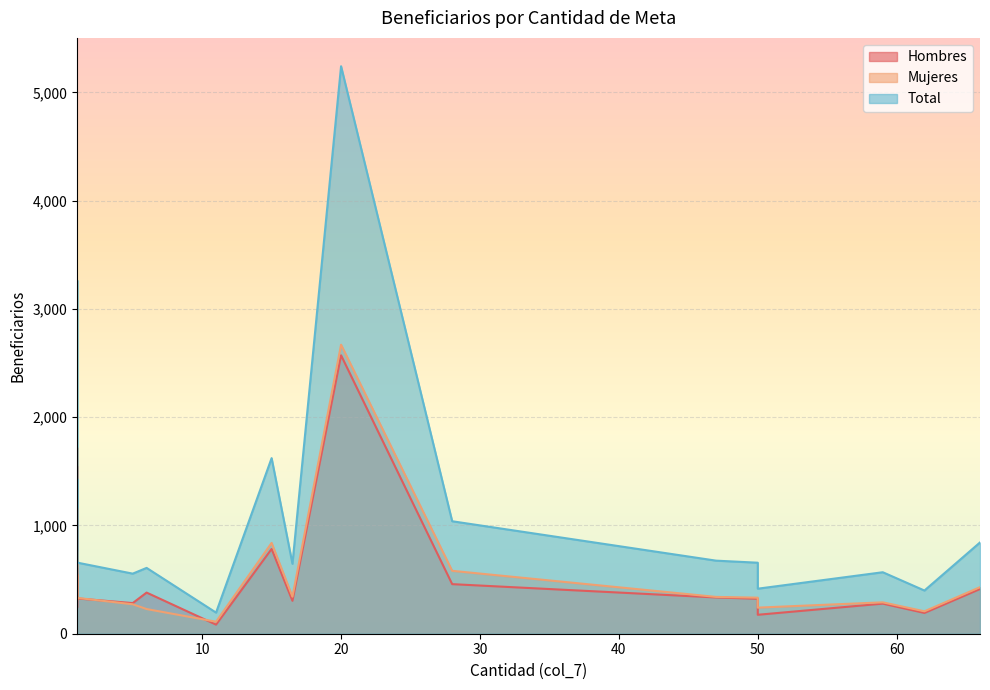

Which has a higher value, 1 or 11?

1